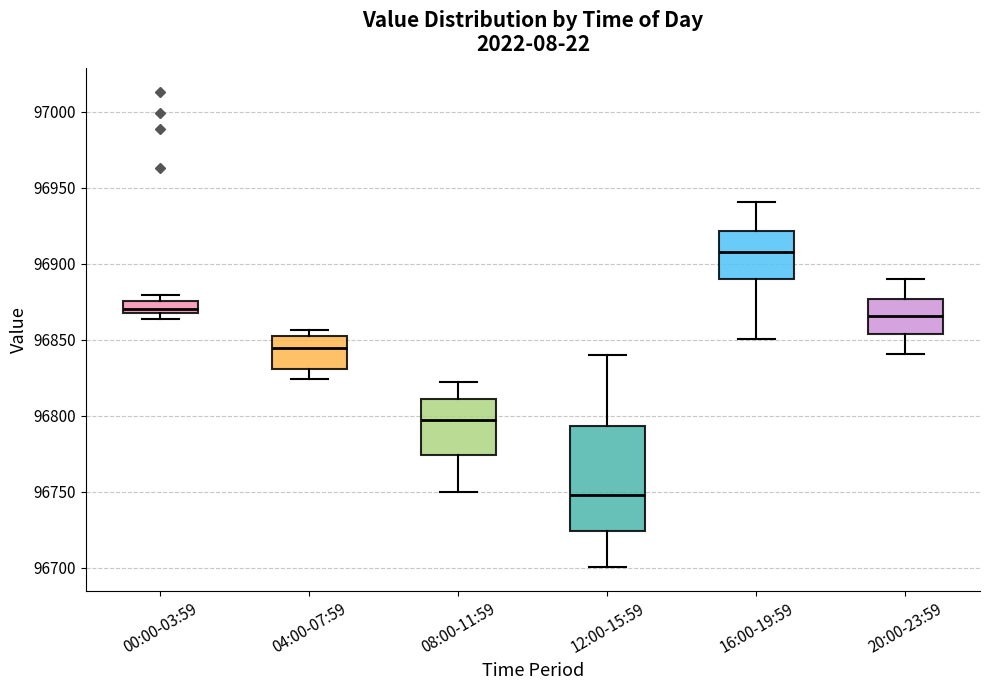

Which box has the lowest median line?

12:00-15:59